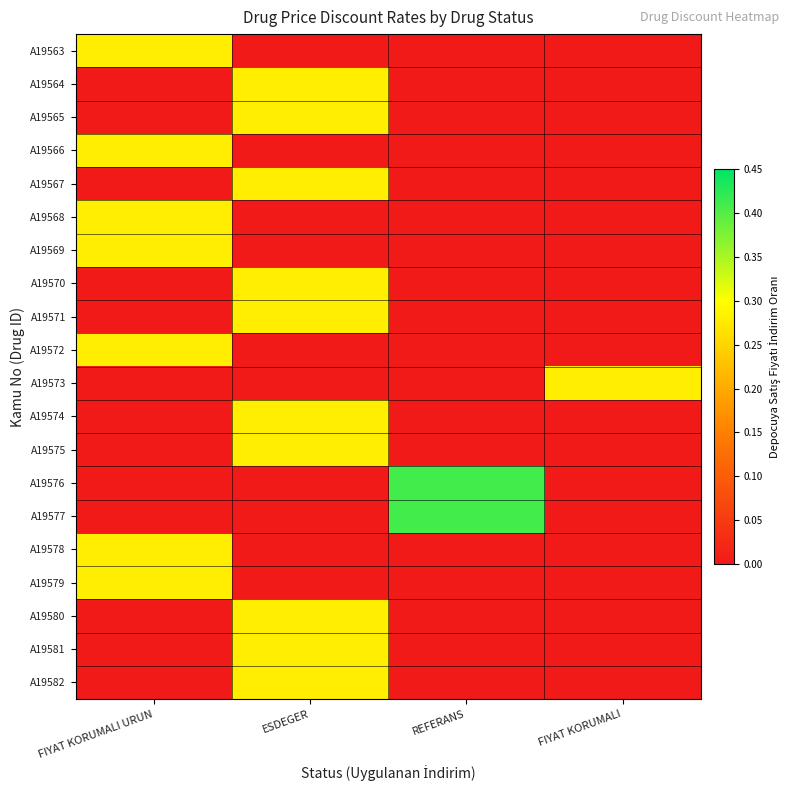

Reading left to right, transcribe all the data shown in this chart.

A19563: FIYAT KORUMALI URUN=0.3	ESDEGER=0.0	REFERANS=0.0	FIYAT KORUMALI=0.0
A19564: FIYAT KORUMALI URUN=0.0	ESDEGER=0.3	REFERANS=0.0	FIYAT KORUMALI=0.0
A19565: FIYAT KORUMALI URUN=0.0	ESDEGER=0.3	REFERANS=0.0	FIYAT KORUMALI=0.0
A19566: FIYAT KORUMALI URUN=0.3	ESDEGER=0.0	REFERANS=0.0	FIYAT KORUMALI=0.0
A19567: FIYAT KORUMALI URUN=0.0	ESDEGER=0.3	REFERANS=0.0	FIYAT KORUMALI=0.0
A19568: FIYAT KORUMALI URUN=0.3	ESDEGER=0.0	REFERANS=0.0	FIYAT KORUMALI=0.0
A19569: FIYAT KORUMALI URUN=0.3	ESDEGER=0.0	REFERANS=0.0	FIYAT KORUMALI=0.0
A19570: FIYAT KORUMALI URUN=0.0	ESDEGER=0.3	REFERANS=0.0	FIYAT KORUMALI=0.0
A19571: FIYAT KORUMALI URUN=0.0	ESDEGER=0.3	REFERANS=0.0	FIYAT KORUMALI=0.0
A19572: FIYAT KORUMALI URUN=0.3	ESDEGER=0.0	REFERANS=0.0	FIYAT KORUMALI=0.0
A19573: FIYAT KORUMALI URUN=0.0	ESDEGER=0.0	REFERANS=0.0	FIYAT KORUMALI=0.3
A19574: FIYAT KORUMALI URUN=0.0	ESDEGER=0.3	REFERANS=0.0	FIYAT KORUMALI=0.0
A19575: FIYAT KORUMALI URUN=0.0	ESDEGER=0.3	REFERANS=0.0	FIYAT KORUMALI=0.0
A19576: FIYAT KORUMALI URUN=0.0	ESDEGER=0.0	REFERANS=0.4	FIYAT KORUMALI=0.0
A19577: FIYAT KORUMALI URUN=0.0	ESDEGER=0.0	REFERANS=0.4	FIYAT KORUMALI=0.0
A19578: FIYAT KORUMALI URUN=0.3	ESDEGER=0.0	REFERANS=0.0	FIYAT KORUMALI=0.0
A19579: FIYAT KORUMALI URUN=0.3	ESDEGER=0.0	REFERANS=0.0	FIYAT KORUMALI=0.0
A19580: FIYAT KORUMALI URUN=0.0	ESDEGER=0.3	REFERANS=0.0	FIYAT KORUMALI=0.0
A19581: FIYAT KORUMALI URUN=0.0	ESDEGER=0.3	REFERANS=0.0	FIYAT KORUMALI=0.0
A19582: FIYAT KORUMALI URUN=0.0	ESDEGER=0.3	REFERANS=0.0	FIYAT KORUMALI=0.0